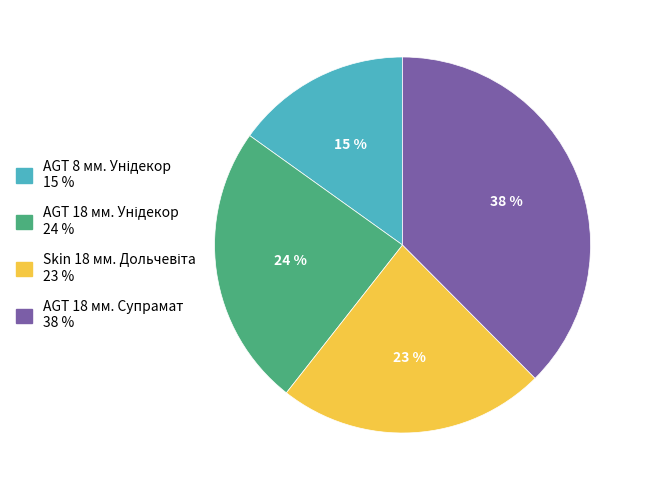

To the nearest percent, what is the average slice percentage?

25%